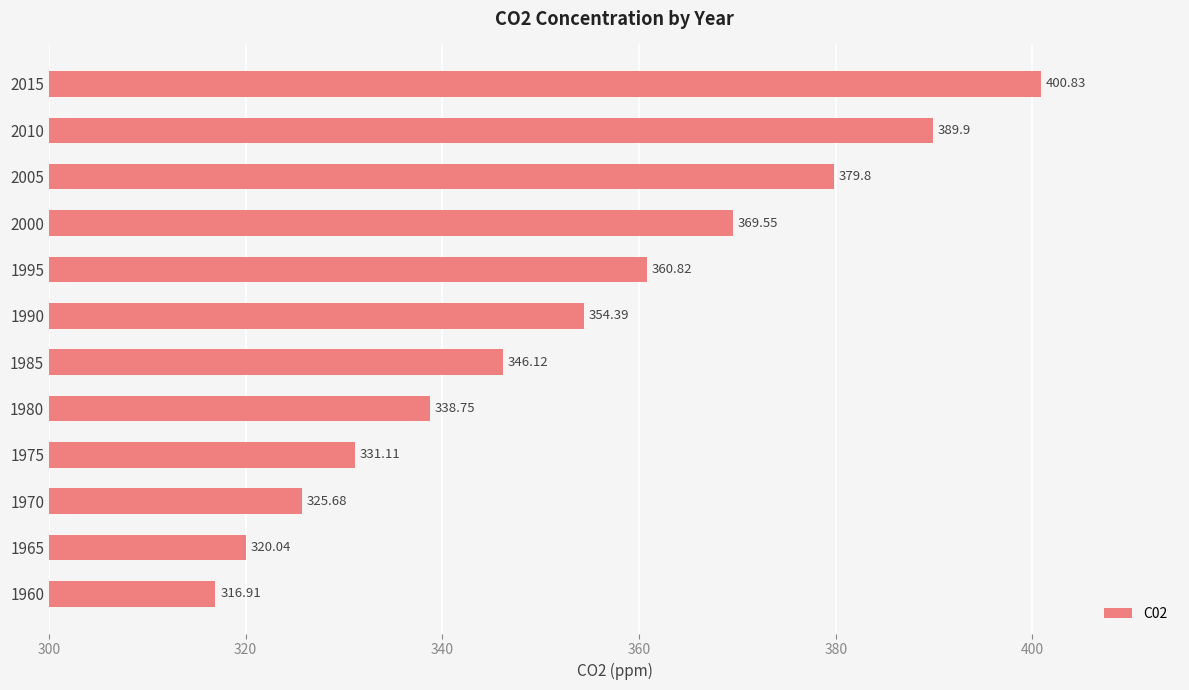

What is the ratio of the value at 2000 to the value at 1985?

1.1